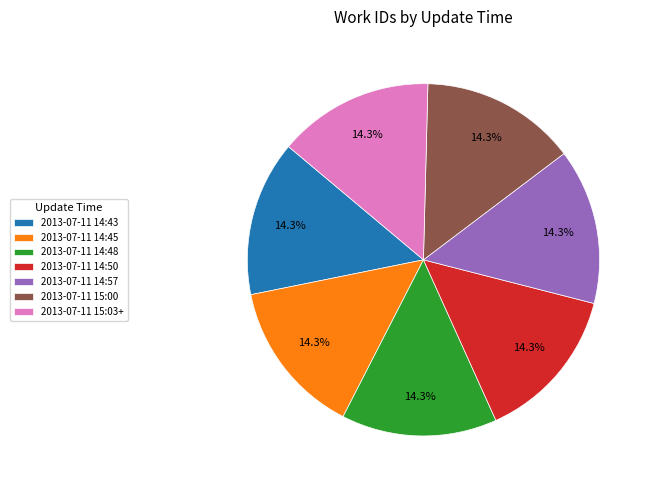

Combined, do 2013-07-11 15:03+ and 2013-07-11 14:48 account for over 50%?

No